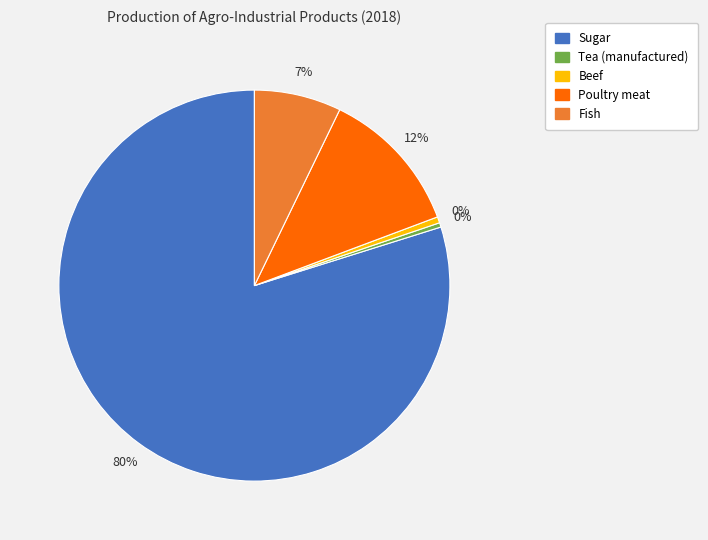

Do Tea (manufactured) and Beef together represent more than half of the pie?

No